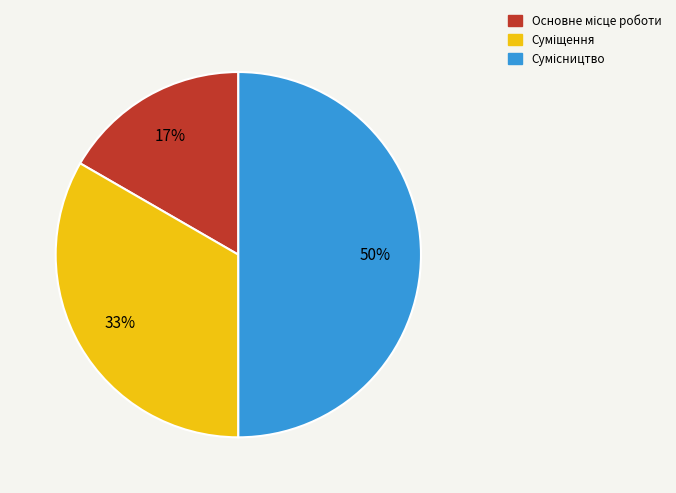

To the nearest percent, what is the difference between the largest and smallest slice percentages?

33%